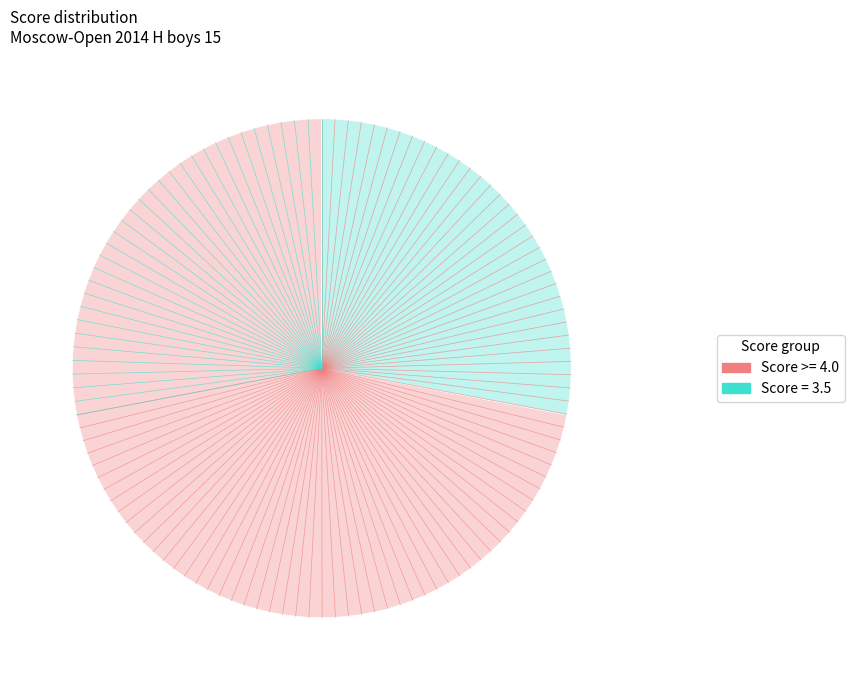

Is there any slice that represents more than half of the pie?

Yes